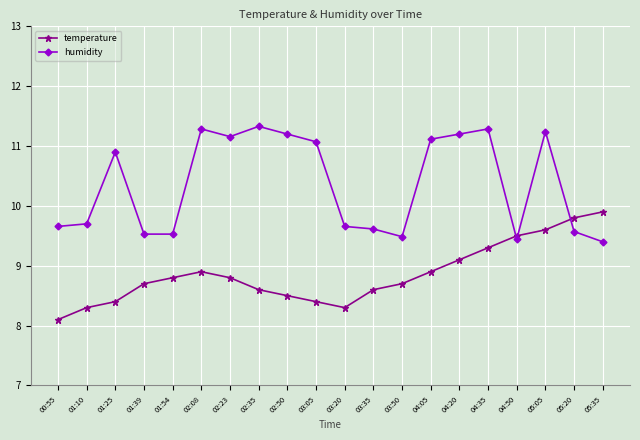

List the series in order of their overall mean, lowest first.

temperature, humidity